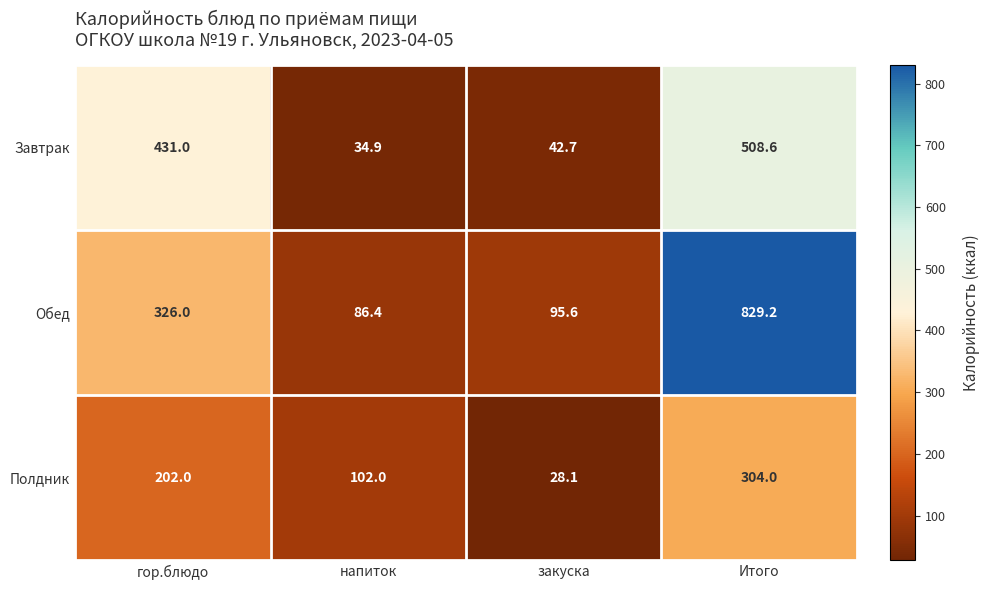

What is the total value across all series at Итого?

1641.8